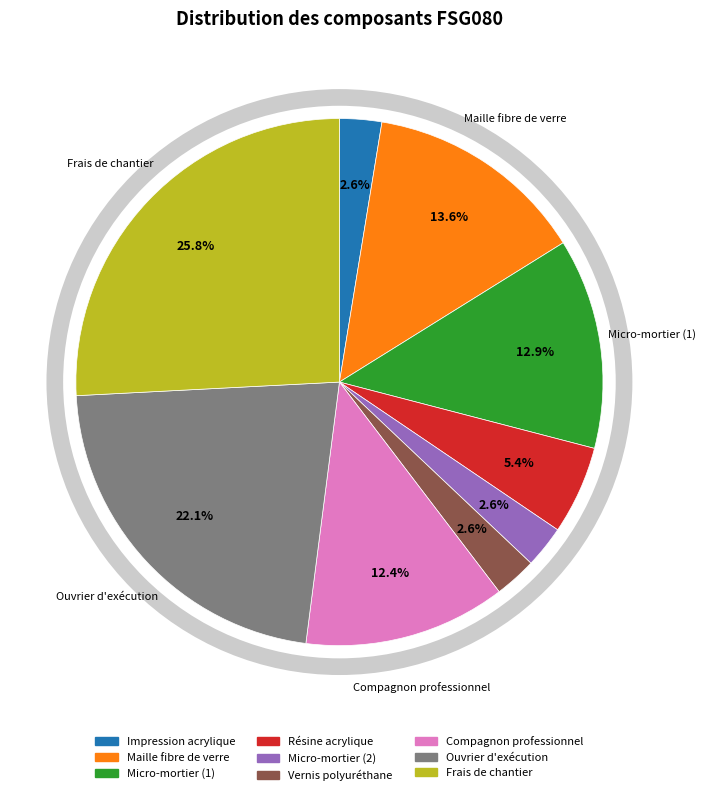

Approximately how many times larger is the value at Compagnon professionnel compared to Micro-mortier (1)?

1.0